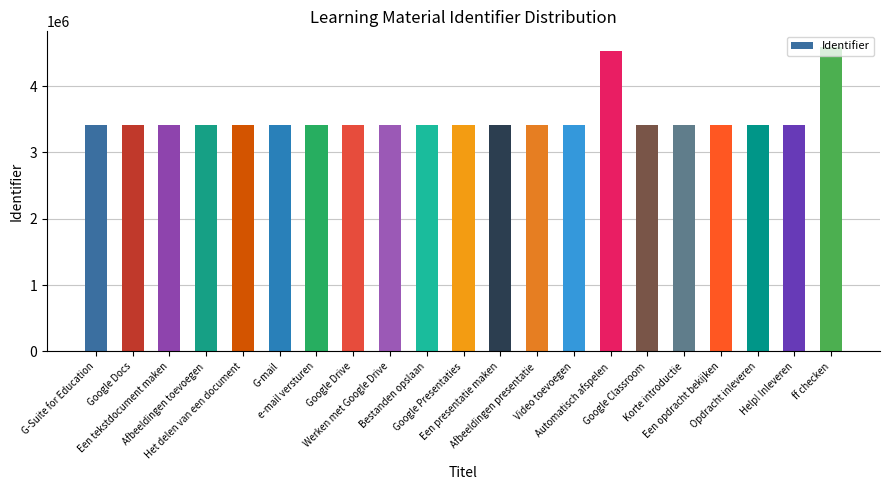

Is it true that the value at G-mail is 3413591?

True